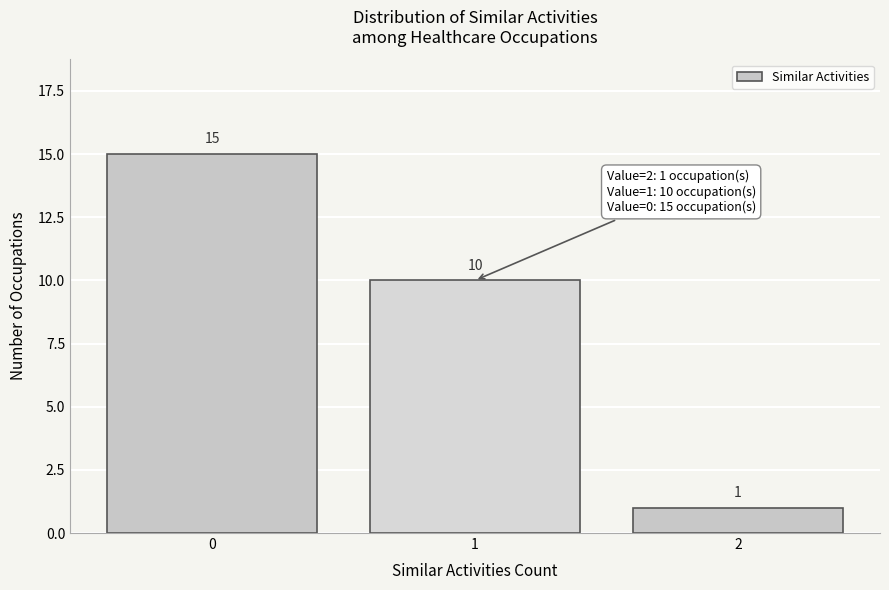

Reading left to right, transcribe all the data shown in this chart.

15	10	1